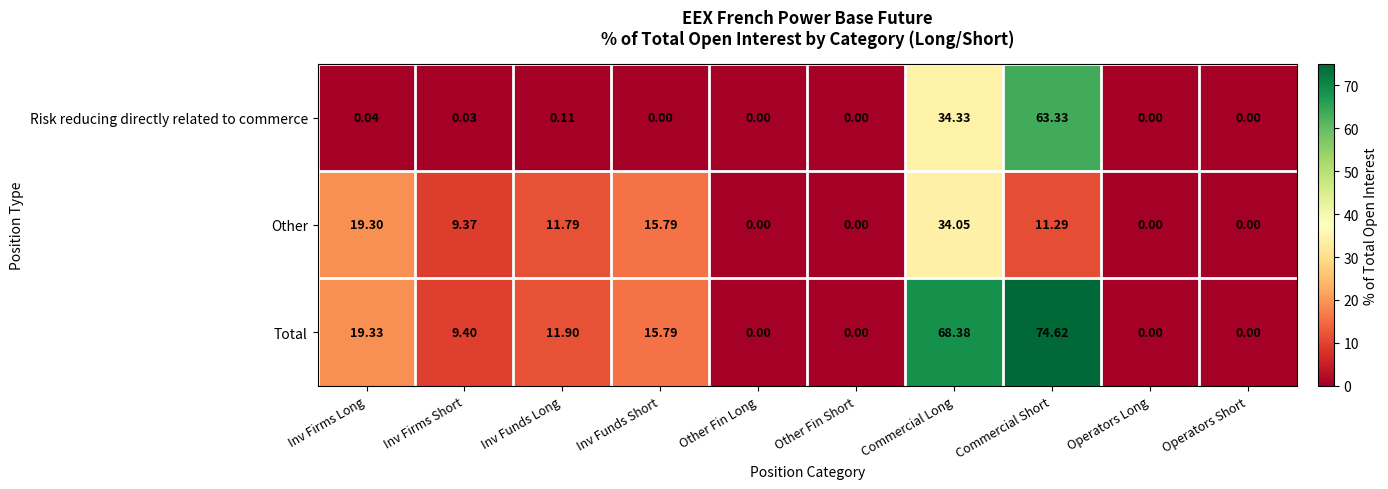

List the series in order of their peak value, lowest first.

Other, Risk reducing directly related to commerce, Total